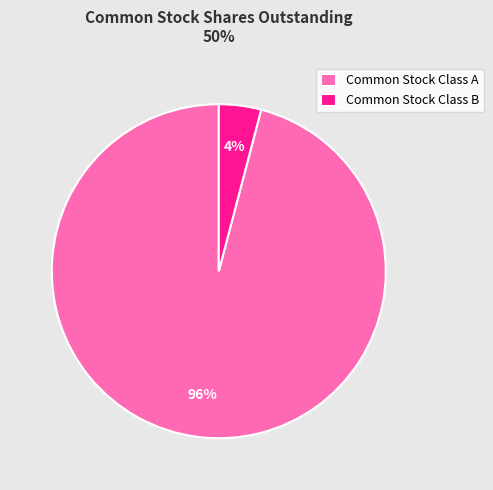

Which slice is the smallest?

Common Stock Class B